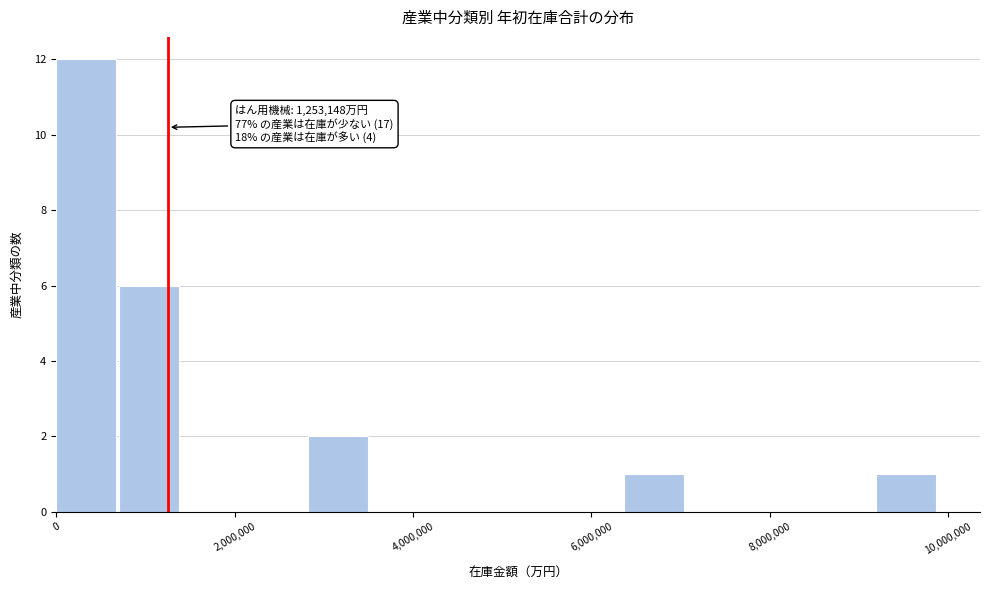

Read against the x-axis, roughly where is the centre of the tallest bar?

400000